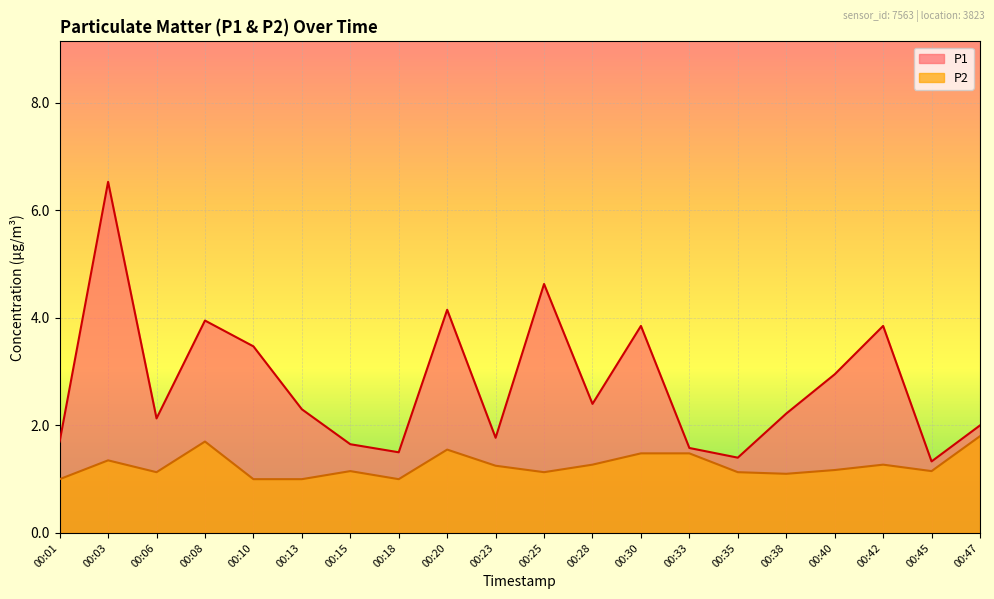

At which category is the sum across all series the highest?

00:03